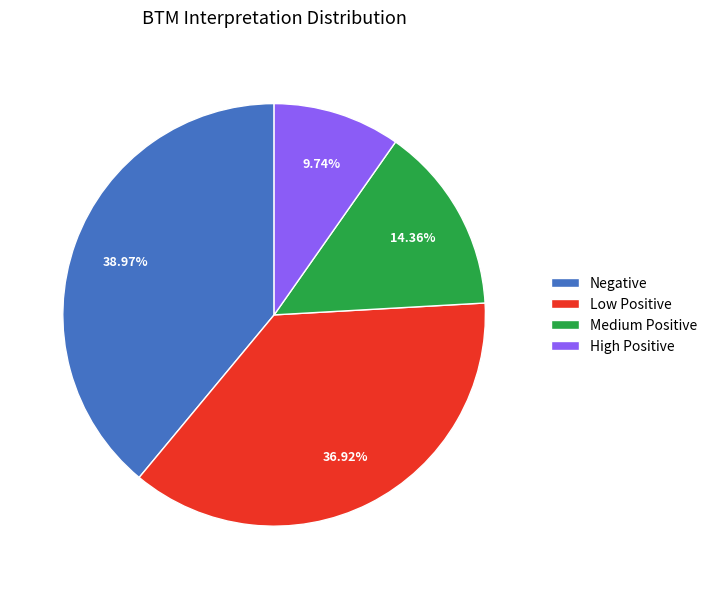

Count the number of slices in the pie.

4